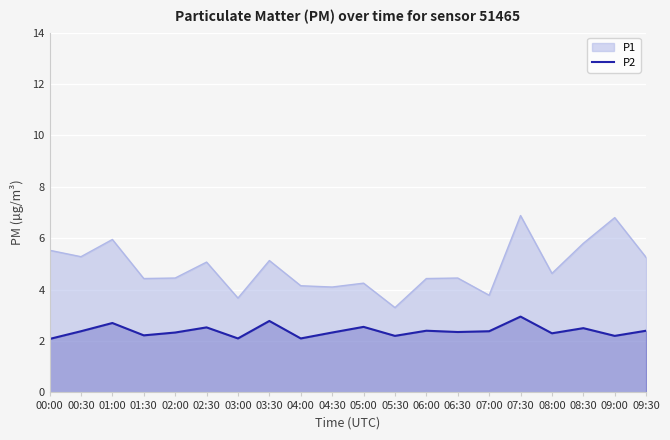

What is the difference between the highest and lowest values at 02:30?

2.5